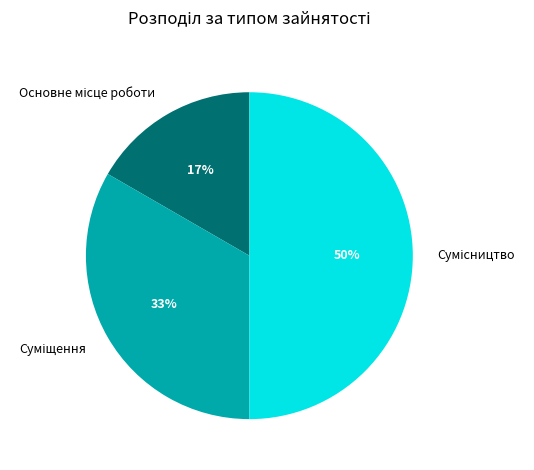

To the nearest percent, what is the average slice percentage?

33%